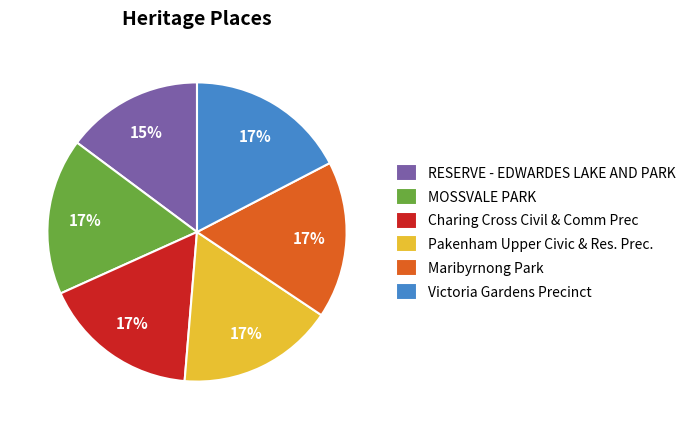

What percentage is the Victoria Gardens Precinct slice, to the nearest percent?

17%